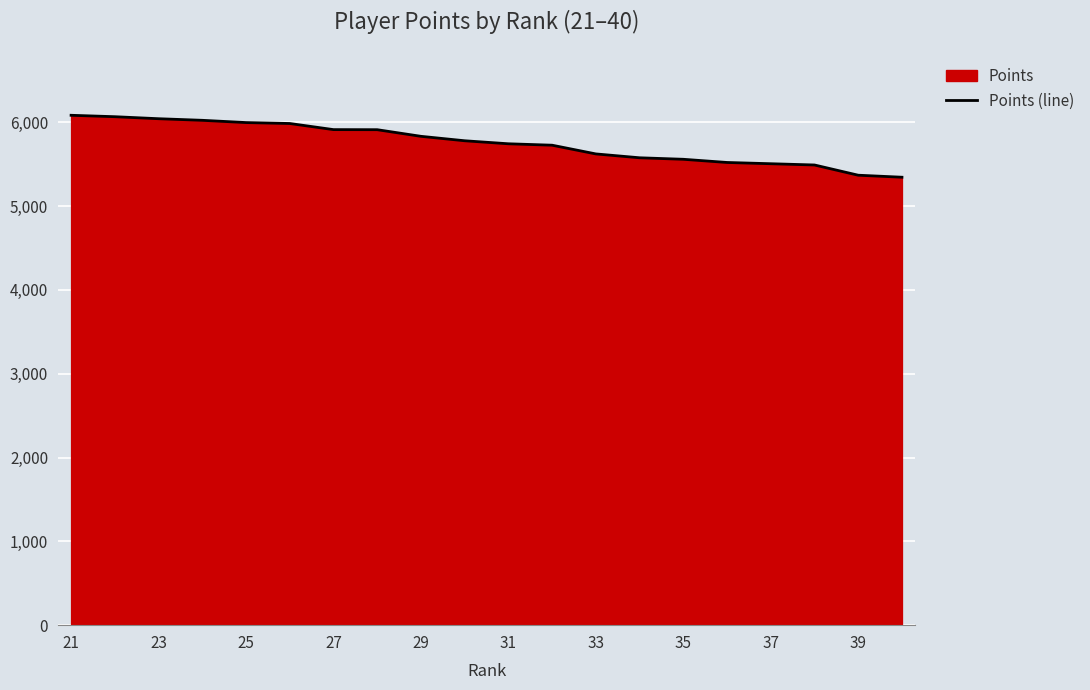

What is the minimum value shown in the chart?

5344